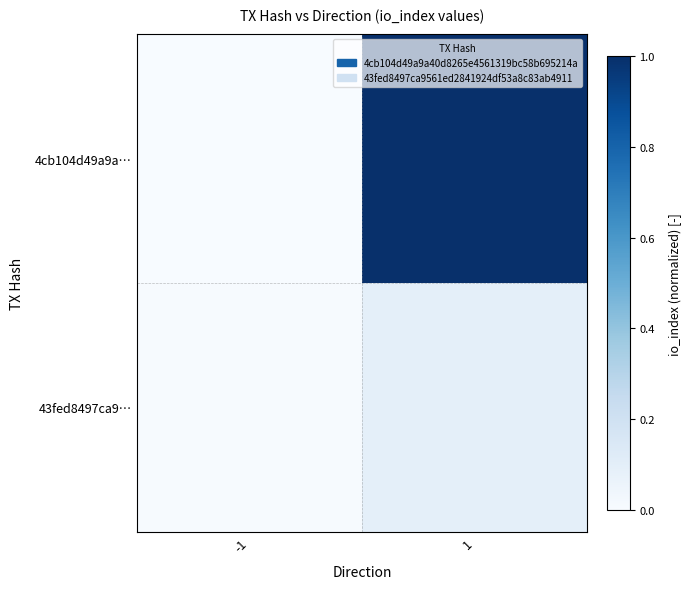

Reading right to left, transcribe all the data shown in this chart.

4cb104d49a9a…: 1=1.0	-1=0.0
43fed8497ca9…: 1=0.1	-1=0.0